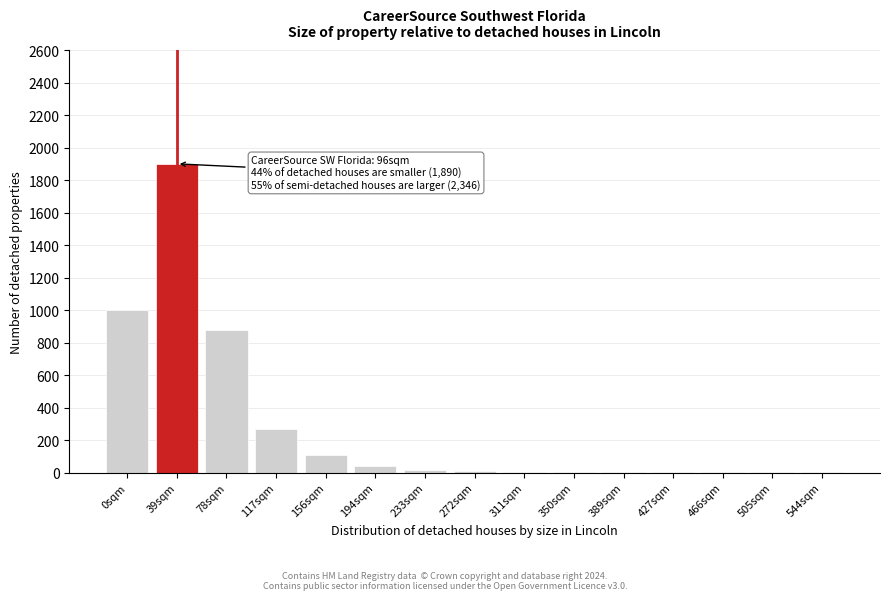

Approximately how many times larger is the value at 78sqm compared to 0sqm?

0.9